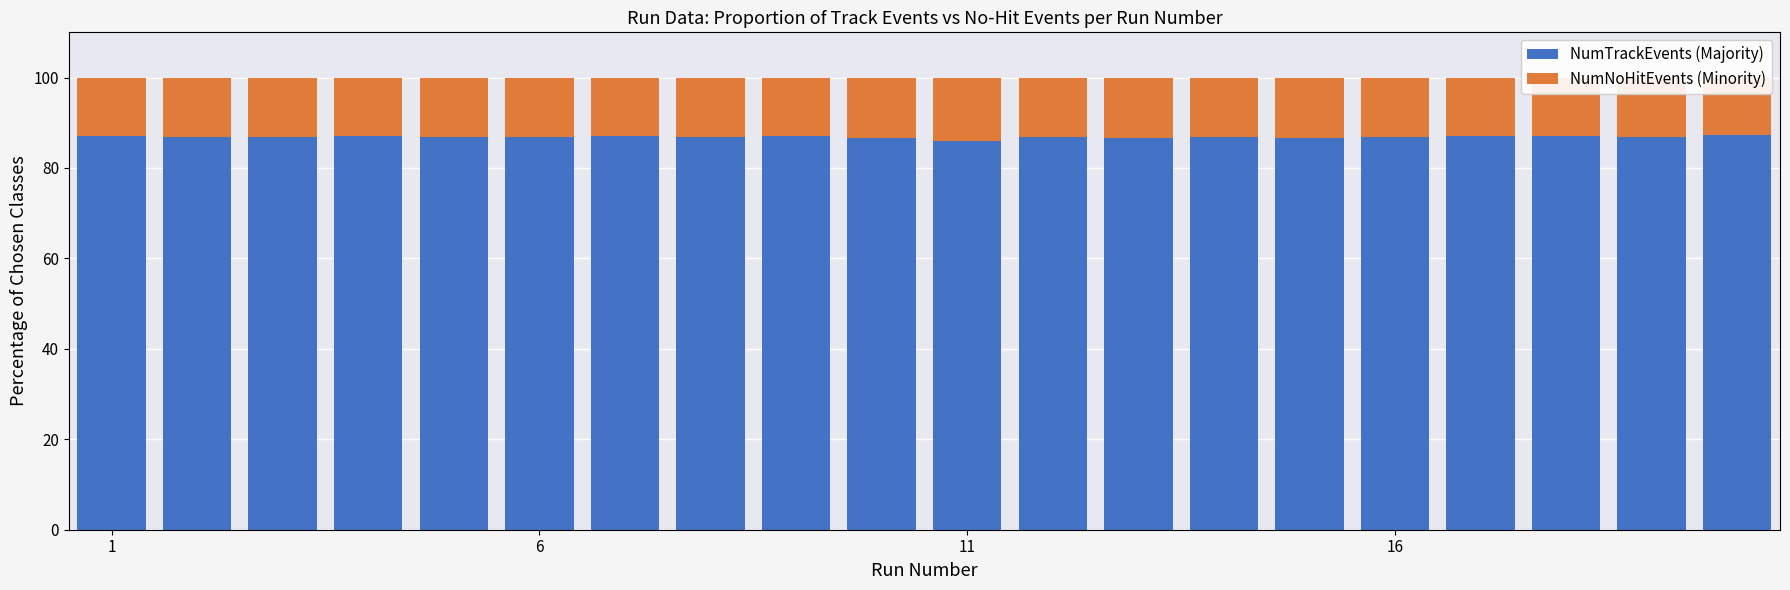

Are the bars horizontal?

No